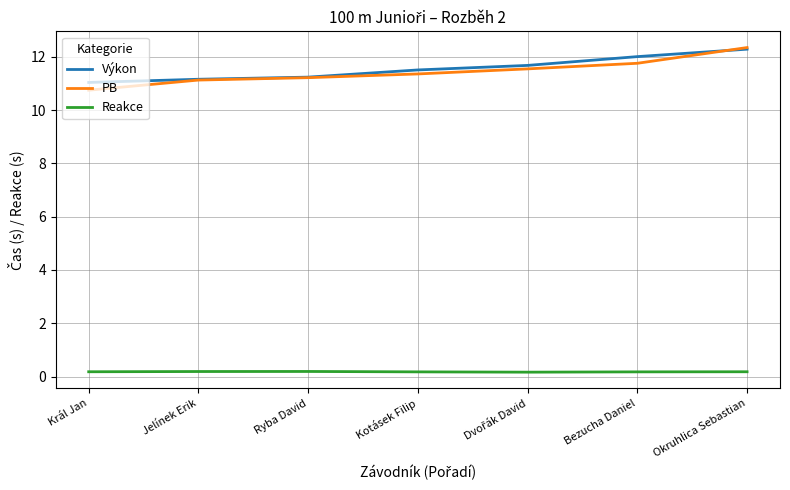

True or false: PB and Reakce intersect in this chart.

False